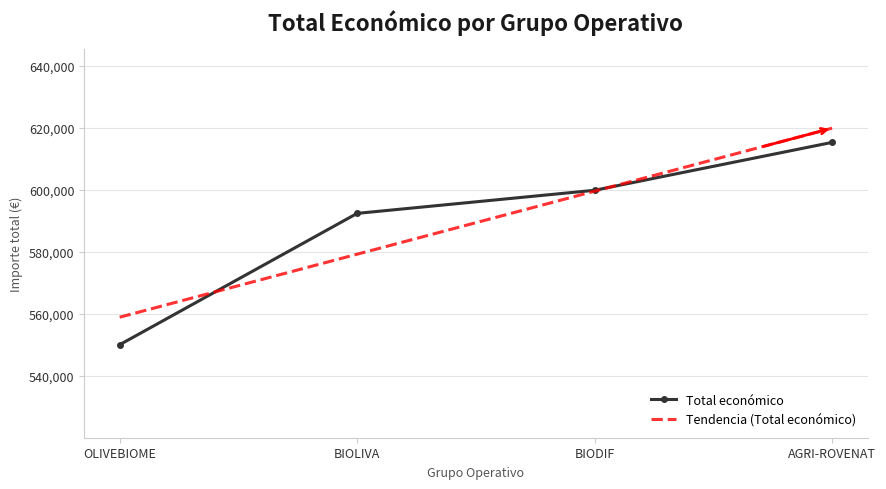

List the labels in order of value, smallest first.

OLIVEBIOME, BIOLIVA, BIODIF, AGRI-ROVENAT